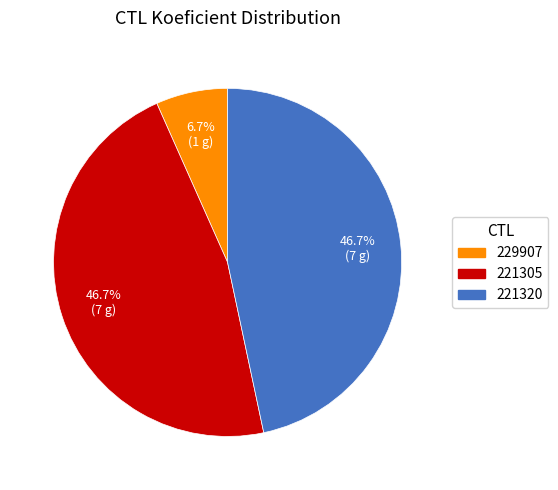

Approximately how many times larger is the value at 221320 compared to 229907?

7.0